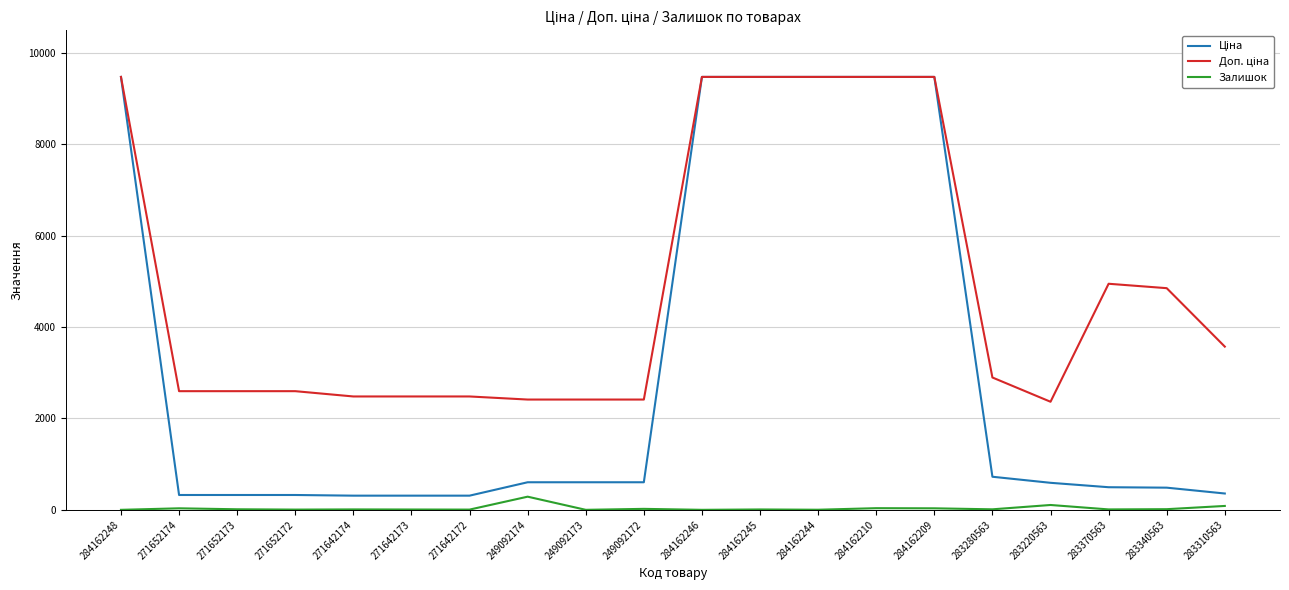

What is the greatest value displayed?

9480.1